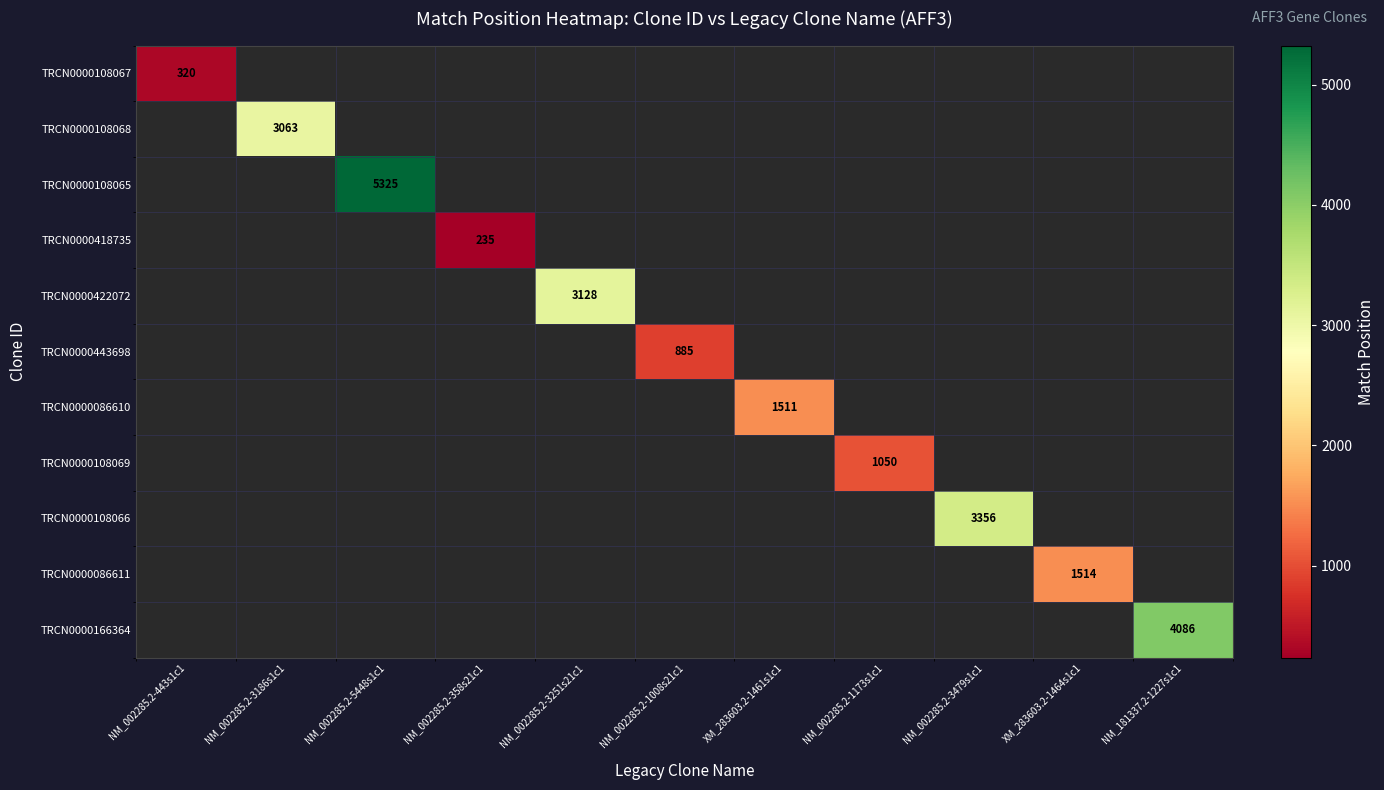

What is the maximum value shown in the chart?

5325.0